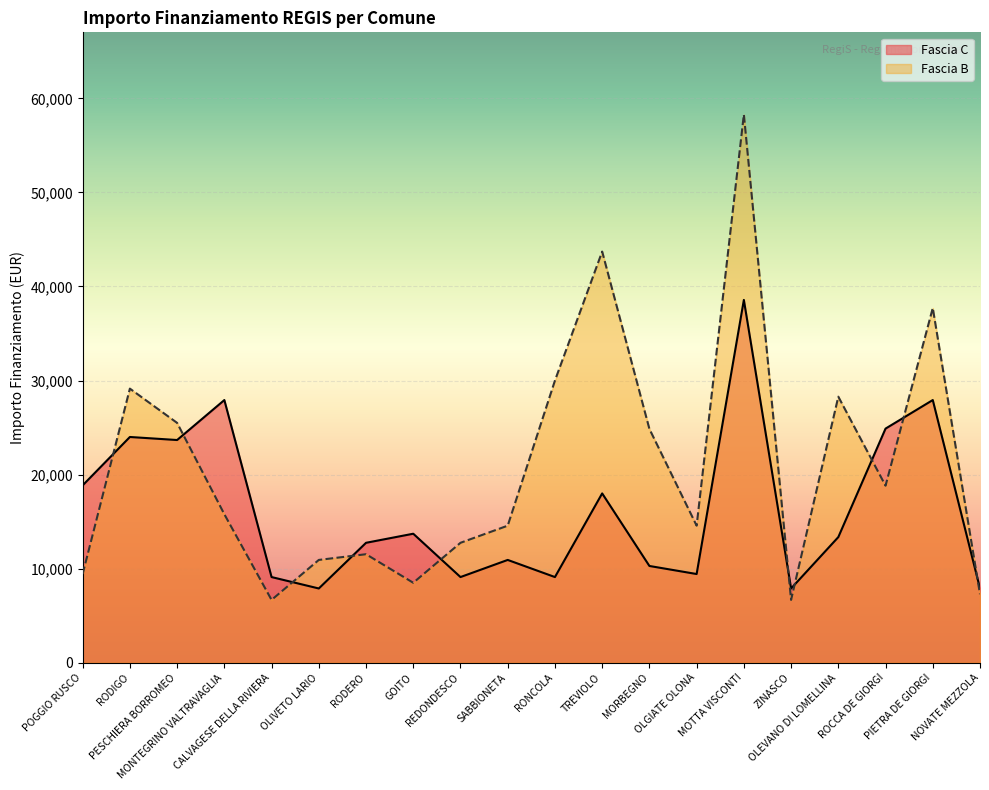

At how many categories does at least one series exceed 40369?

2